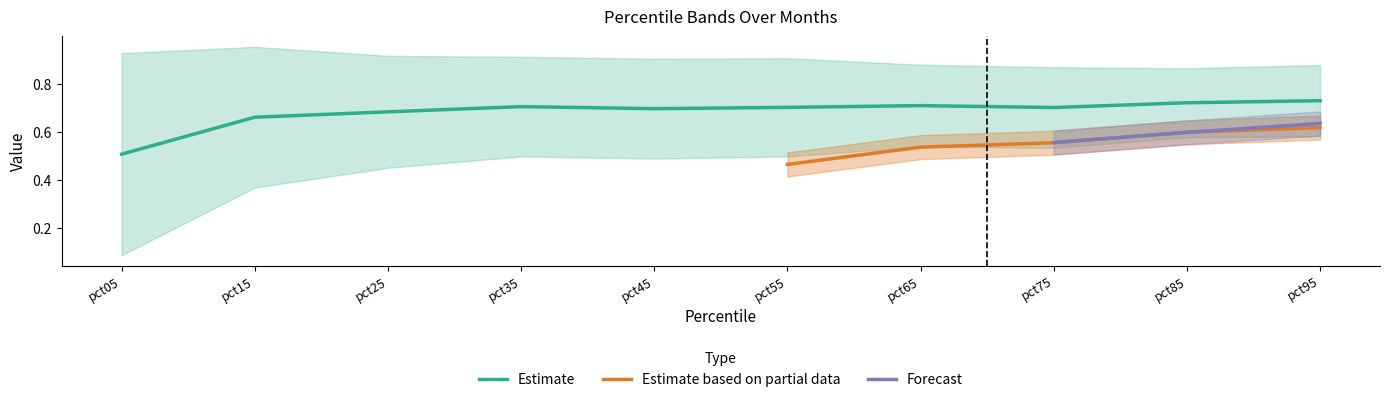

True or false: Jun and Dec intersect in this chart.

False